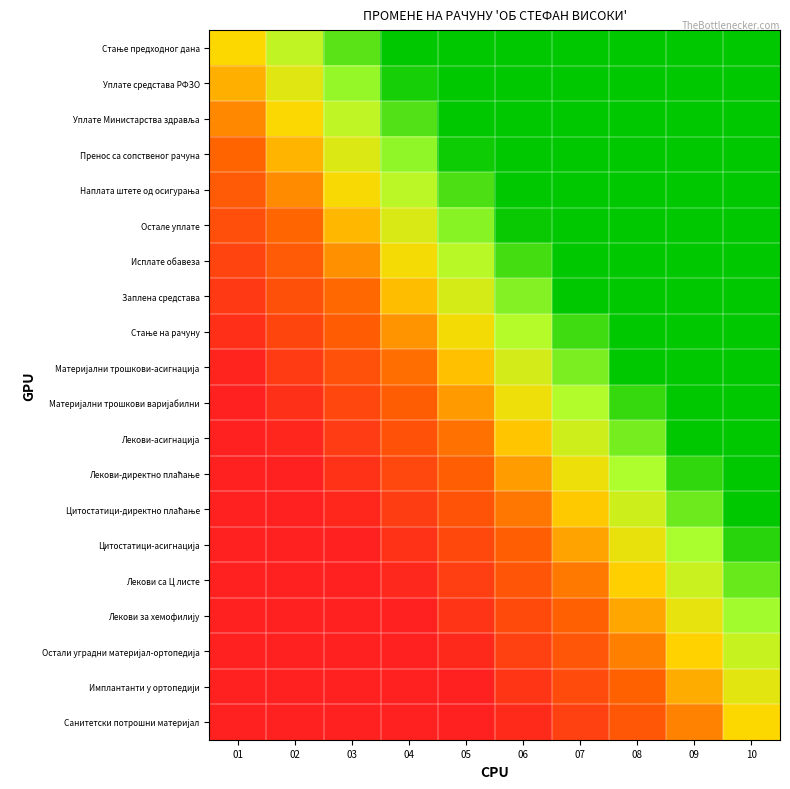

What is the total value across all series at 01?

263157.9